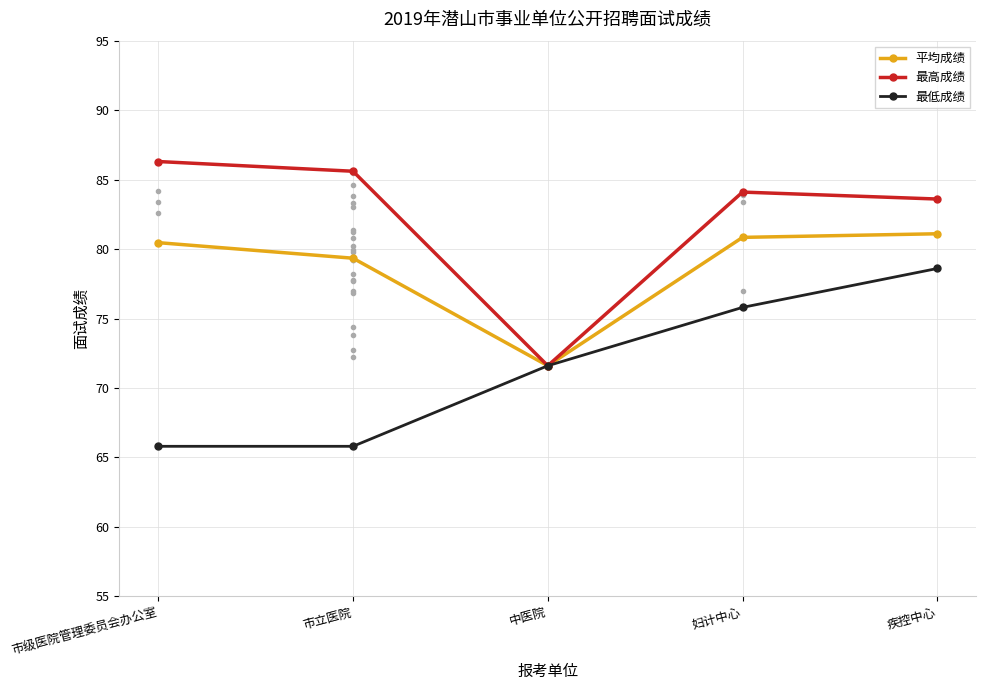

How many interior local valleys does the 最高成绩 series have?

1